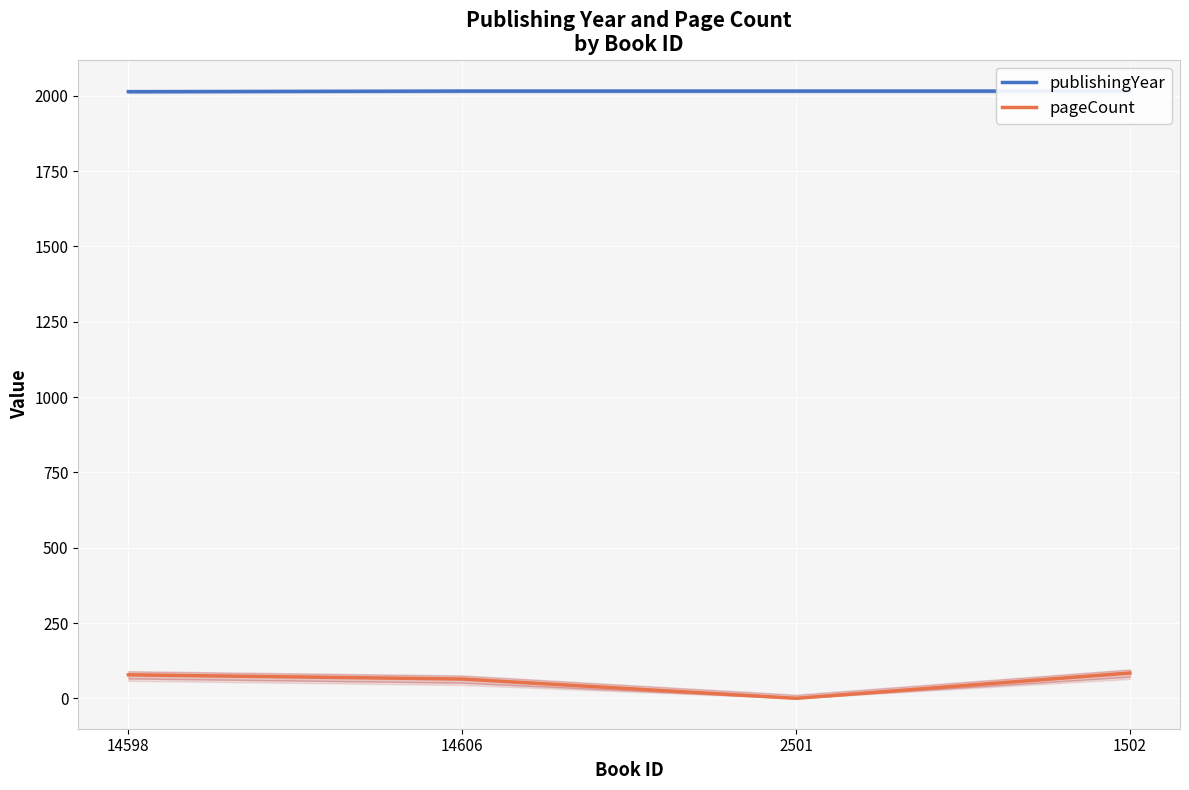

List the series in order of their overall mean, lowest first.

pageCount, publishingYear